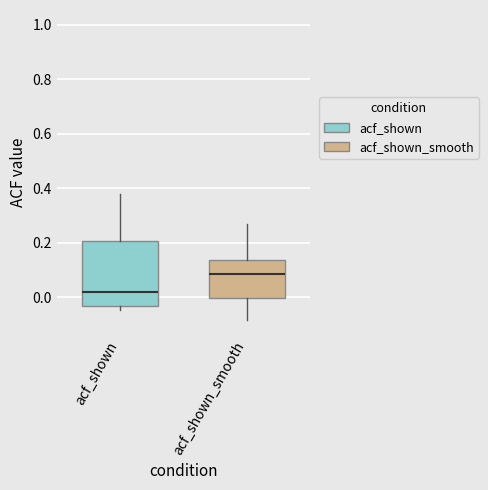

Reading left to right, transcribe this box plot: for each box, give where its median line is, the range the box spans, and where its two whiskers end, as read against the y-axis. The values are not printed on the chart, so give them approximately, as read against the axis.

acf_shown: median 0.02, box -0.04 to 0.20, whiskers -0.04 (just below the box's lower edge) to 0.38
acf_shown_smooth: median 0.08, box 0.00 to 0.14, whiskers -0.08 to 0.26